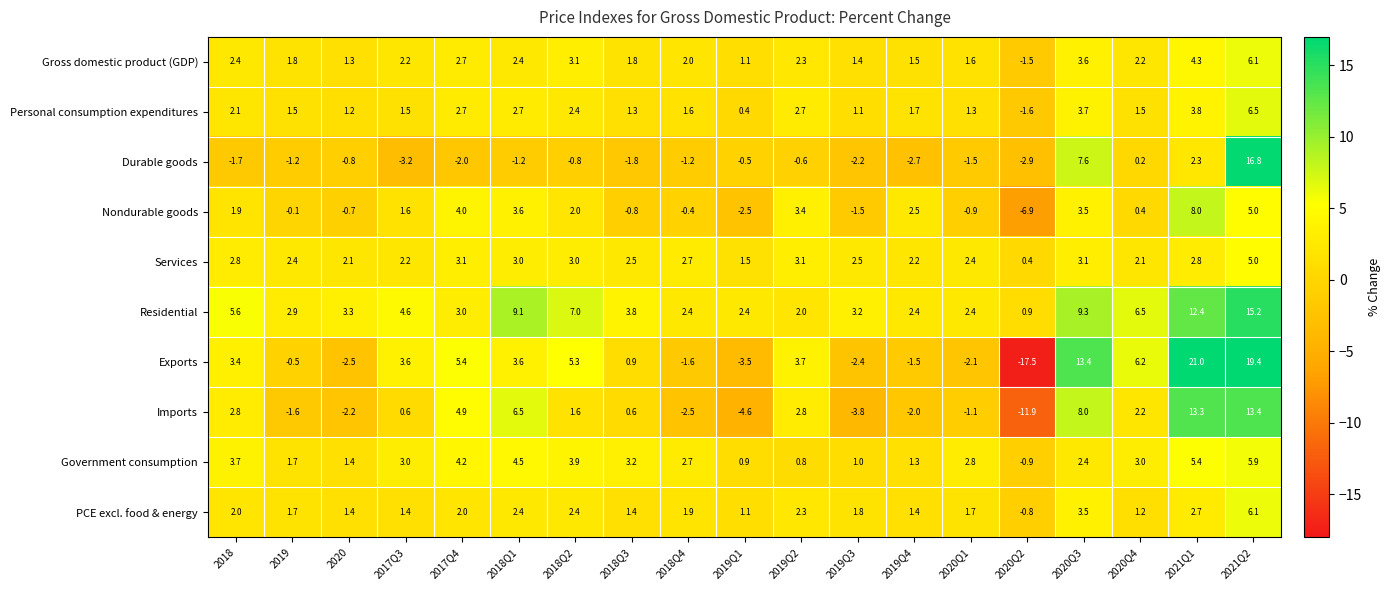

Which series changed the most between 2020Q1 and 2020Q4?

Exports